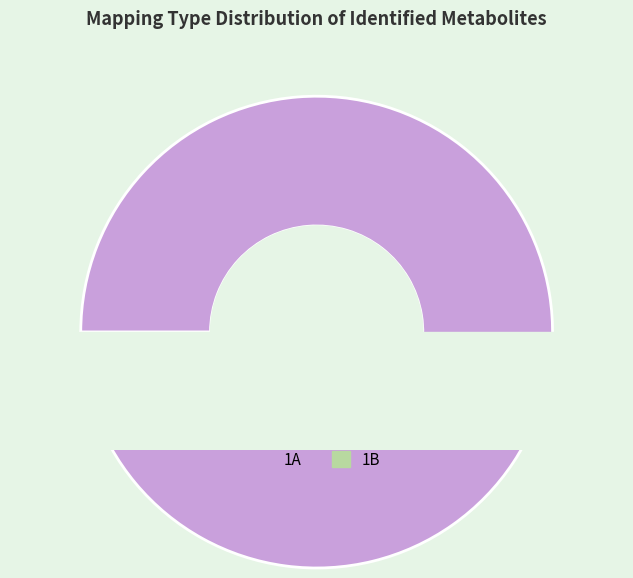

Which category accounts for the majority?

1A